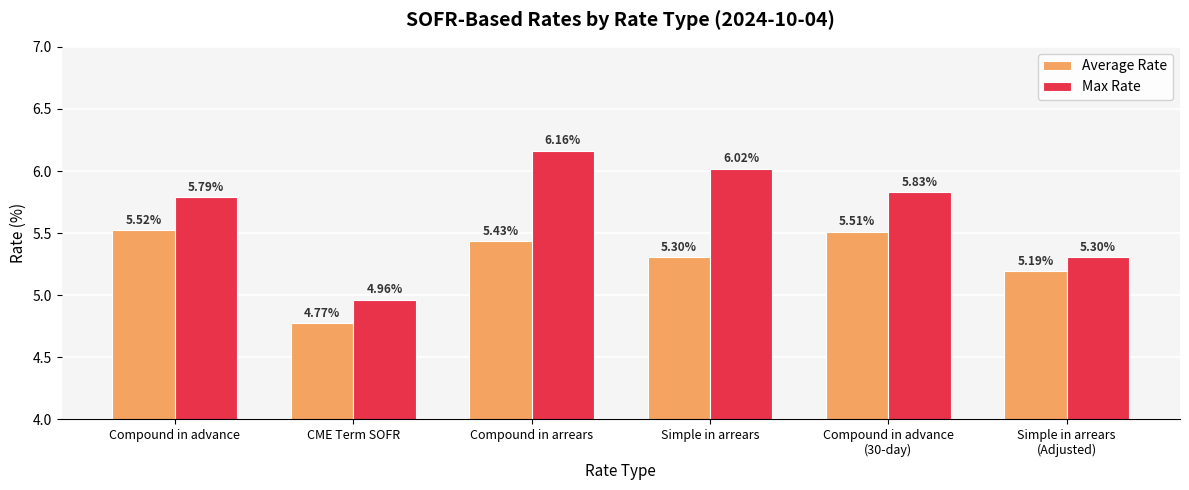

What are all the series names shown in the legend?

Average Rate, Max Rate